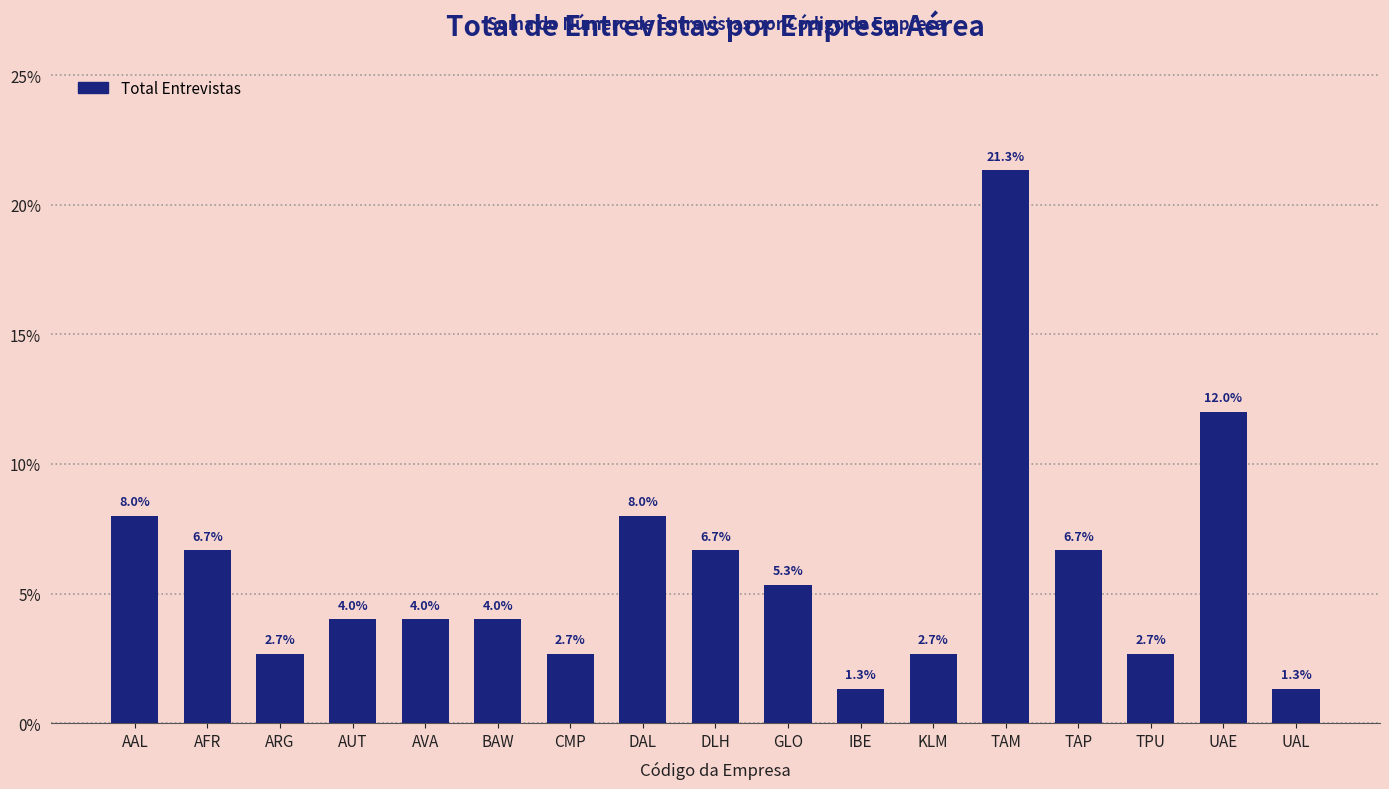

Which label corresponds to the largest value in the chart?

TAM